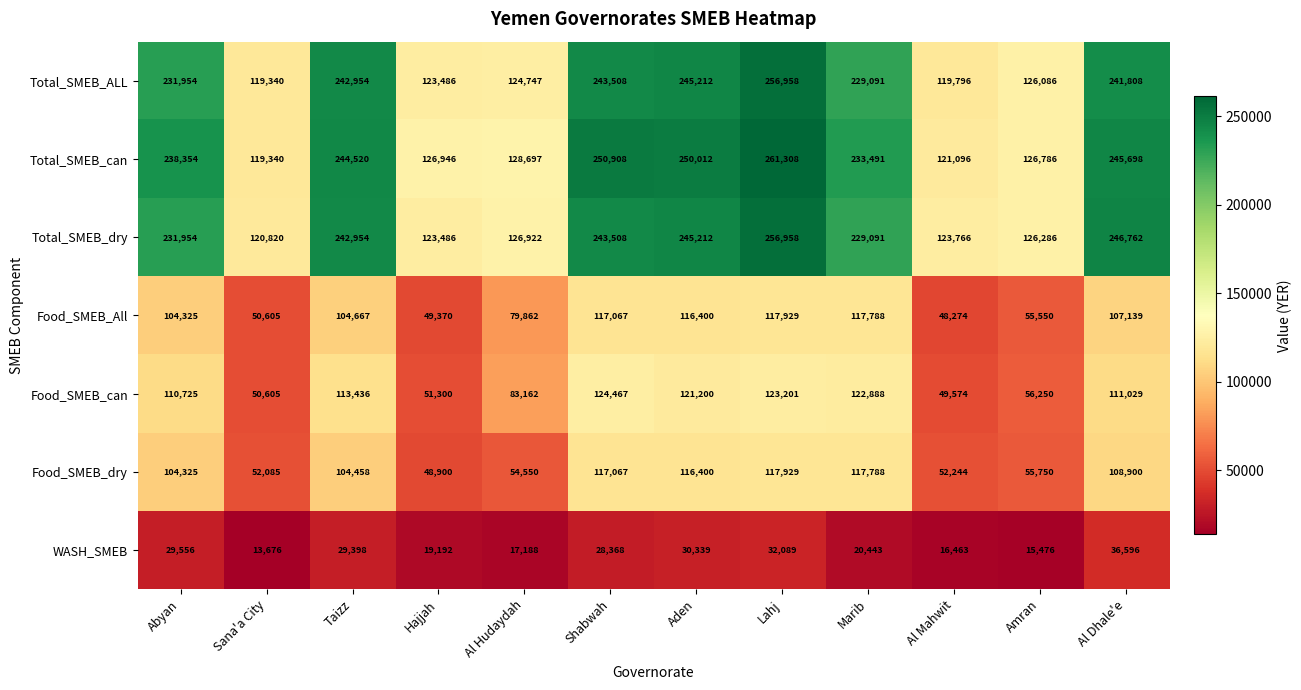

Rank the categories by Food_SMEB_All value from lowest to highest.

Al Mahwit, Hajjah, Sana'a City, Amran, Al Hudaydah, Abyan, Taizz, Al Dhale'e, Aden, Shabwah, Marib, Lahj